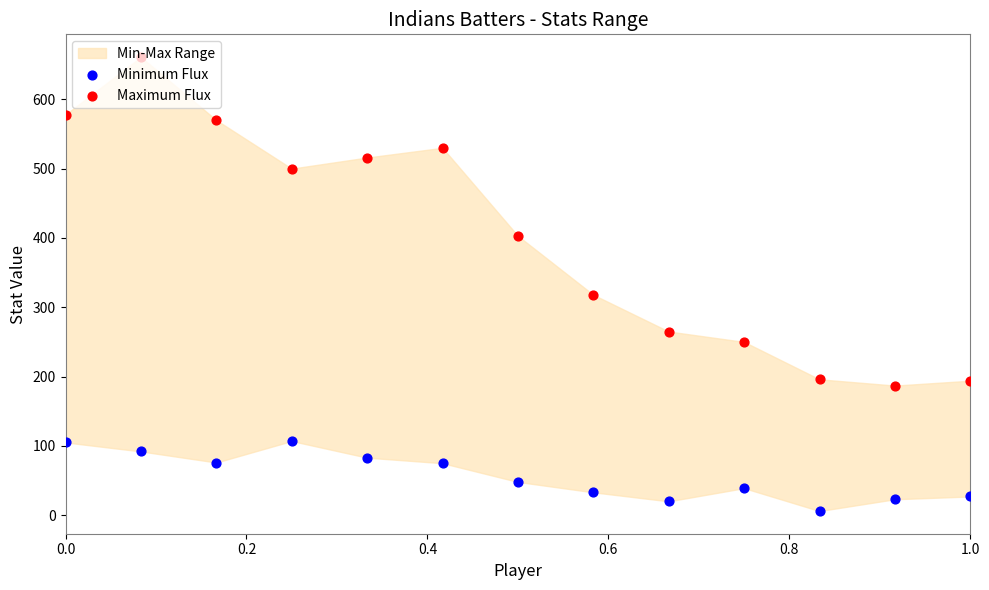

Which series contains the highest Y value?

Maximum Flux